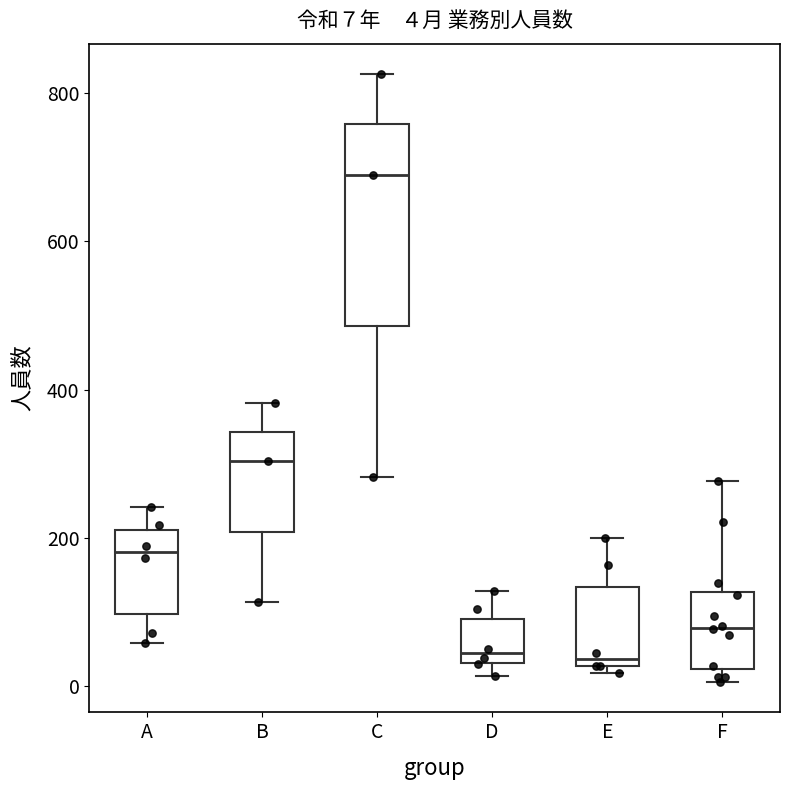

Comparing the boxes themselves (not the whiskers), which one is the tallest?

C